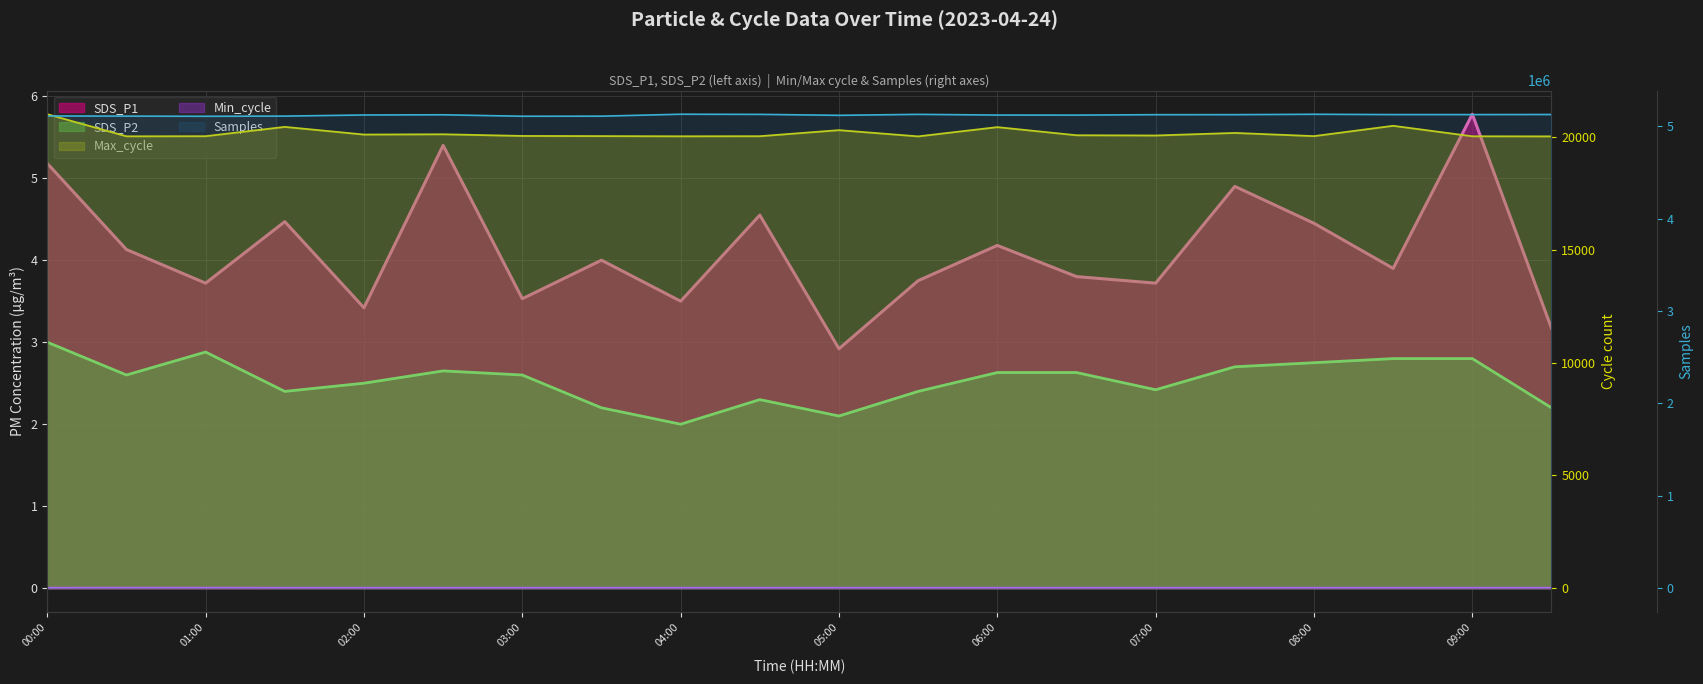

What is the average value of the SDS_P1 series?

4.1